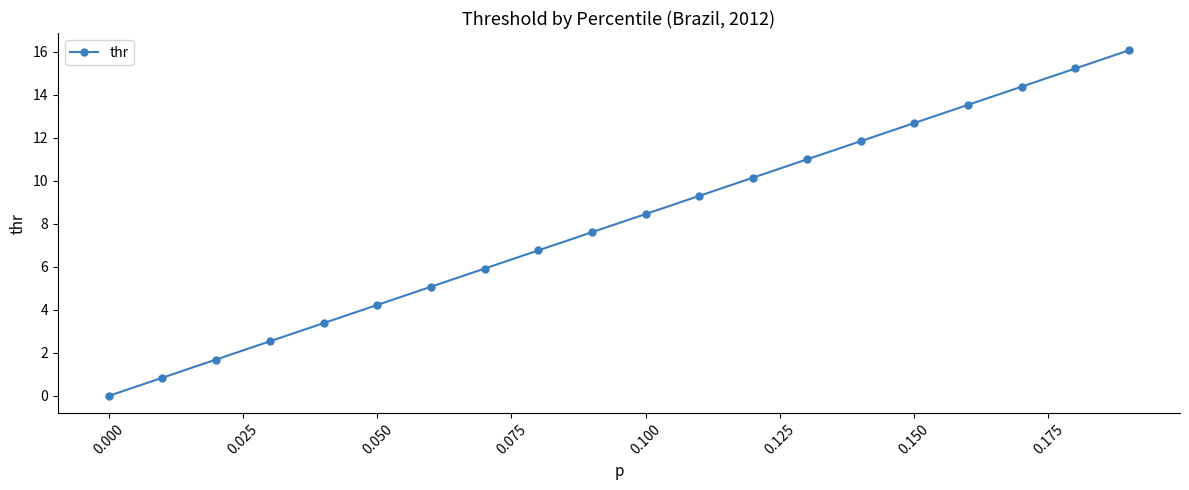

What is the average value?

8.0